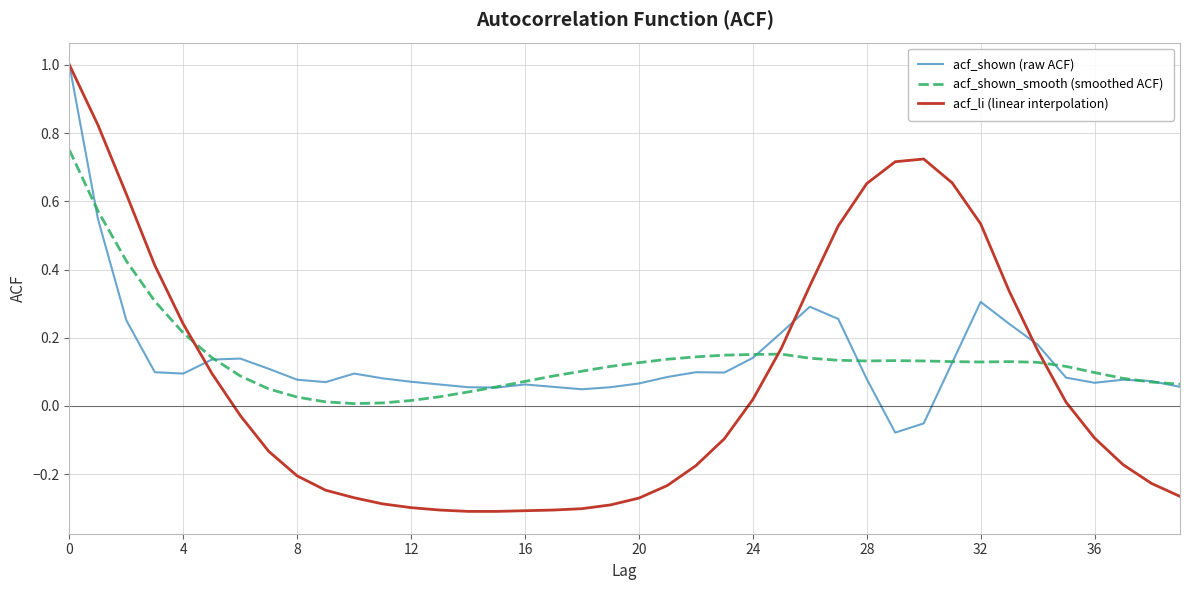

What is the highest value of the acf_li (linear interpolation) series?

1.0